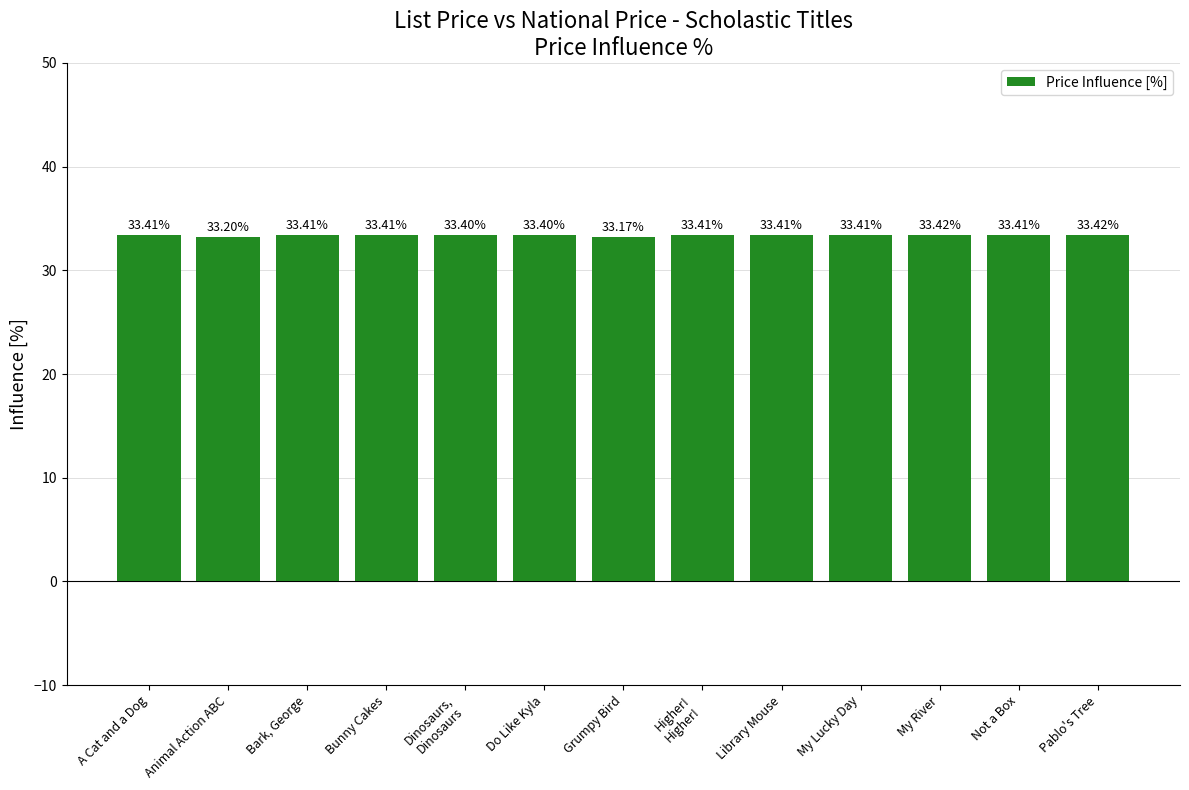

What is the average value?

33.4